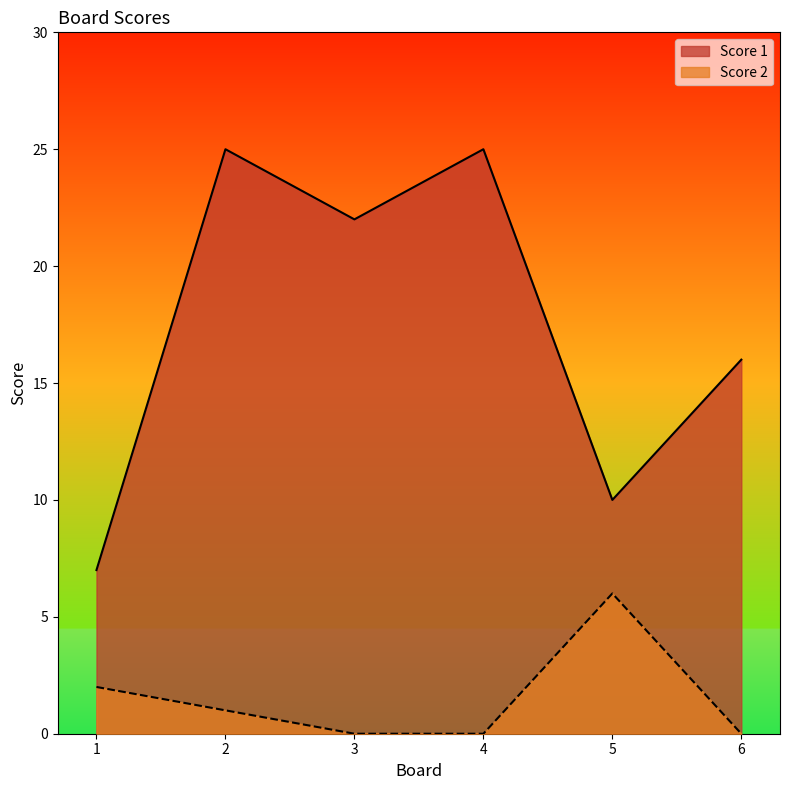

True or false: Score 1 and Score 2 intersect in this chart.

False